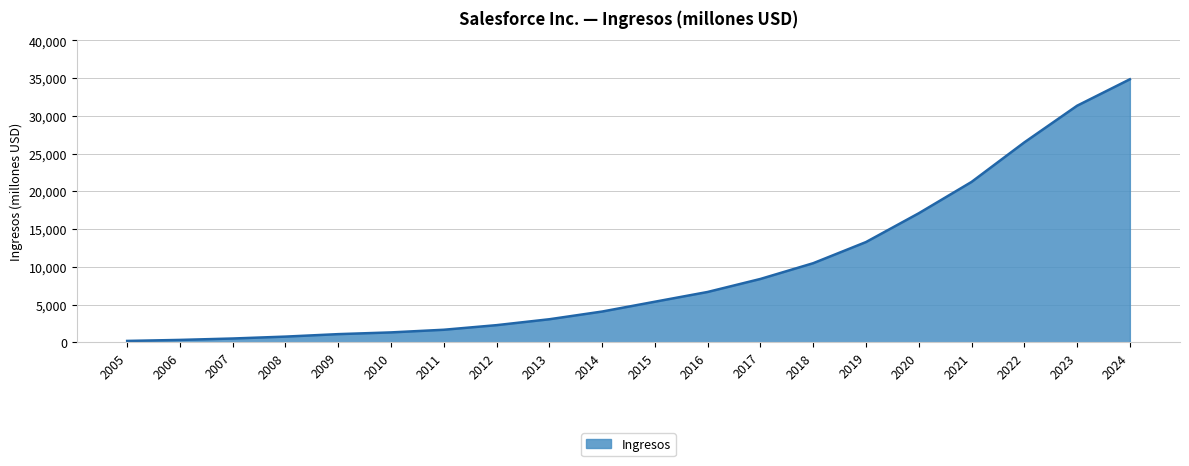

What value does the data have at 2023, to the nearest 50?

31350